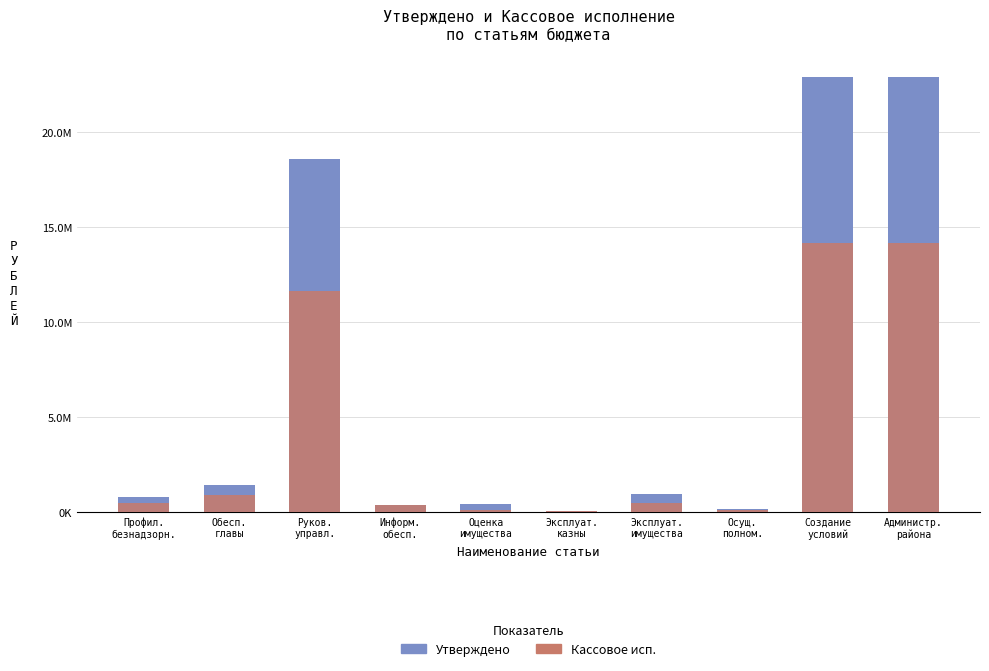

The value of 1 at Оценка имущества is 109500.0. True or false?

True